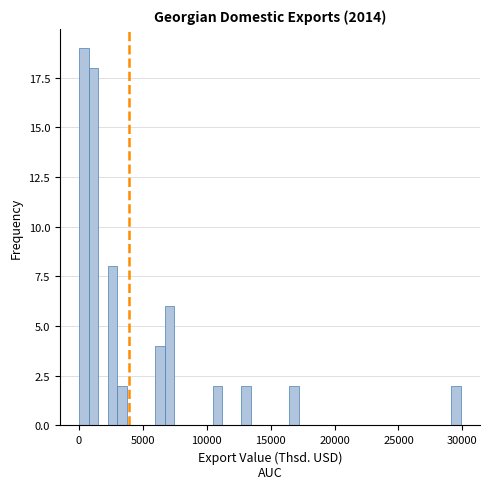

Read against the x-axis, roughly where is the centre of the tallest bar?

500